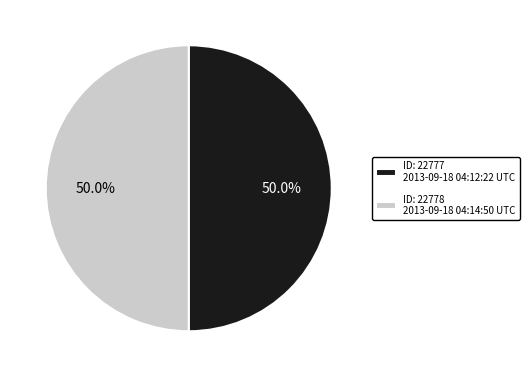

What portion of the pie excludes ID: 22777 2013-09-18 04:12:22 UTC?

50.0%